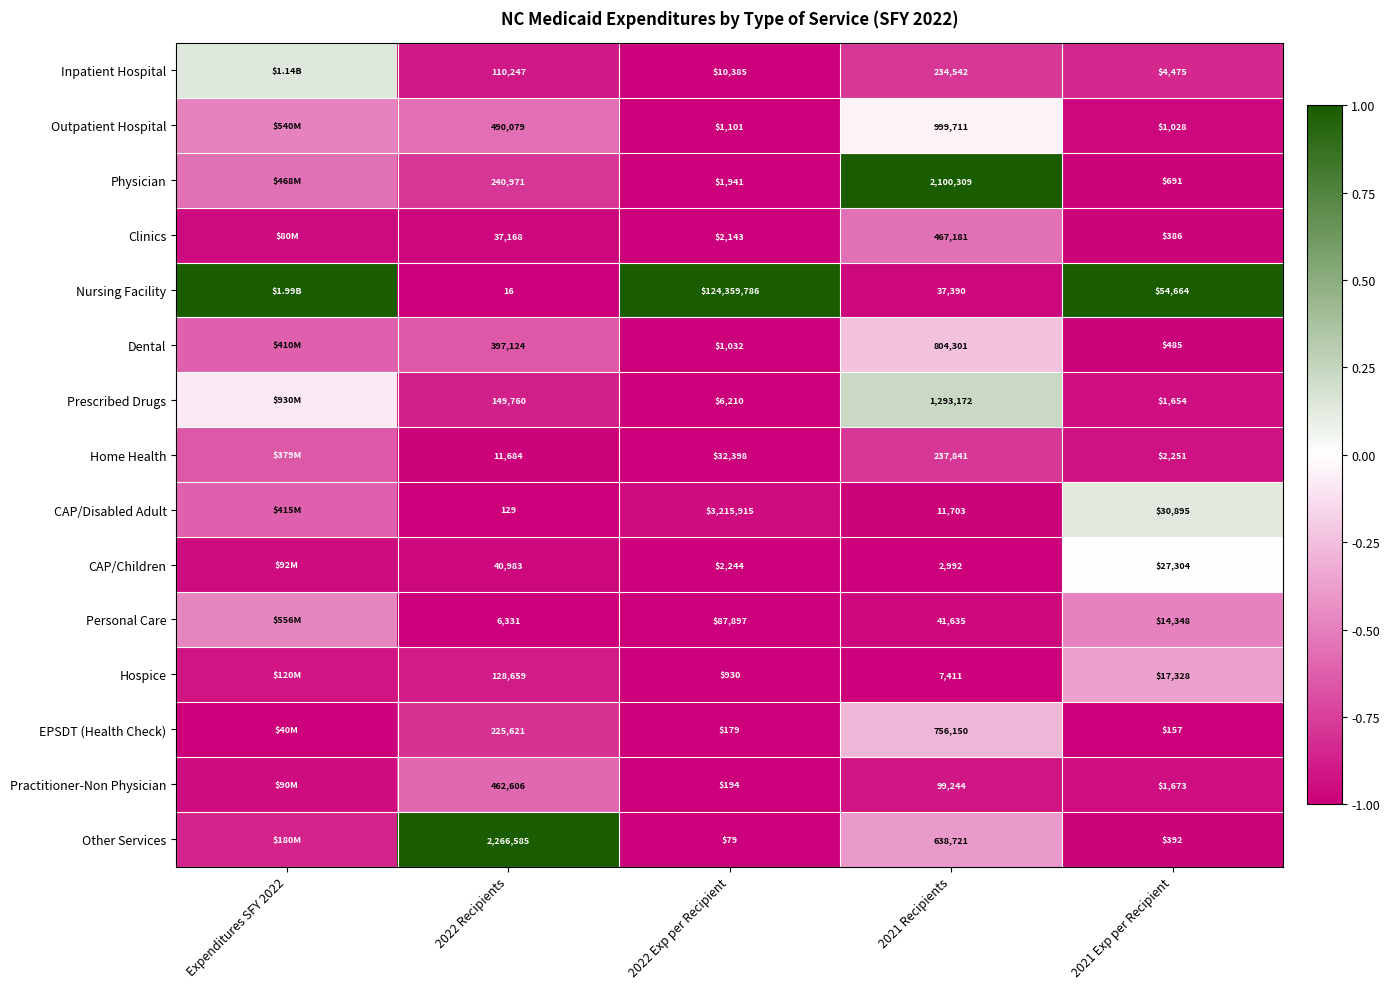

Is the value of Physician at 2022 Exp per Recipient greater than the value of Inpatient Hospital at 2021 Exp per Recipient?

No